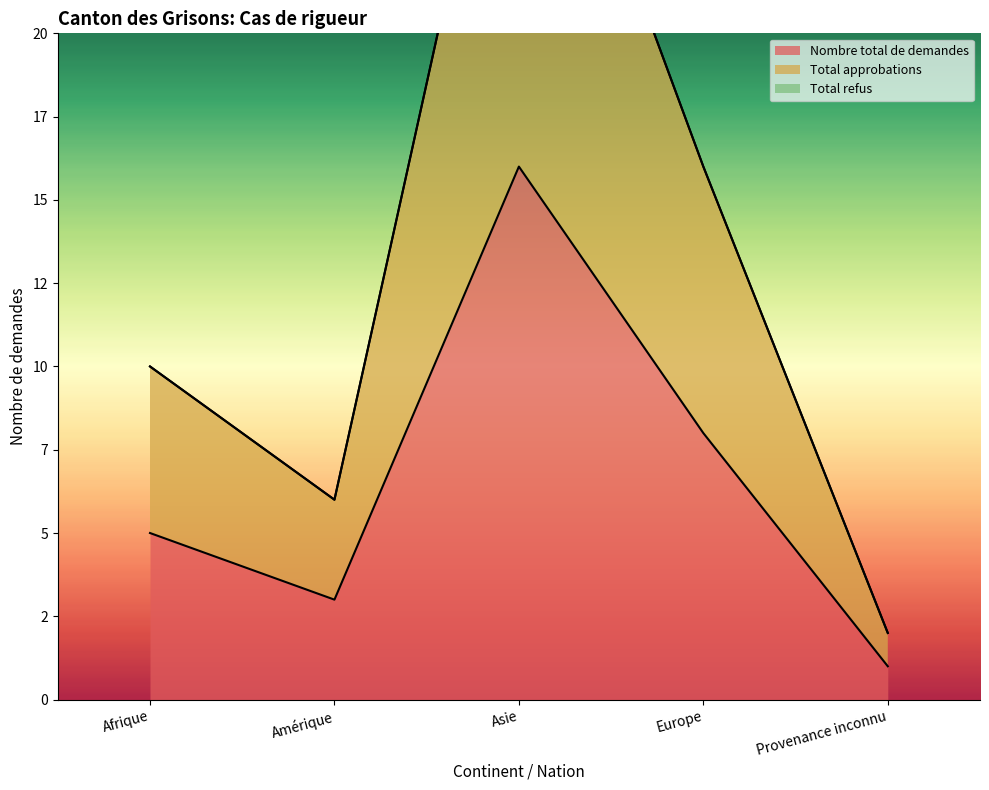

Rank the series by their maximum value, from lowest to highest.

Nombre total de demandes, Total approbations